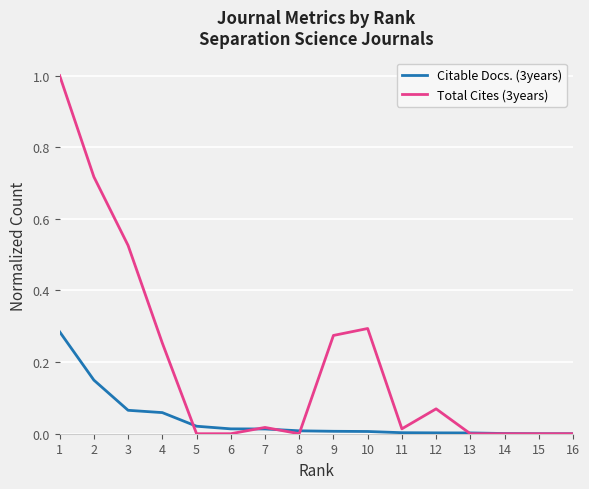

List the series in order of their peak value, lowest first.

Citable Docs. (3years), Total Cites (3years)